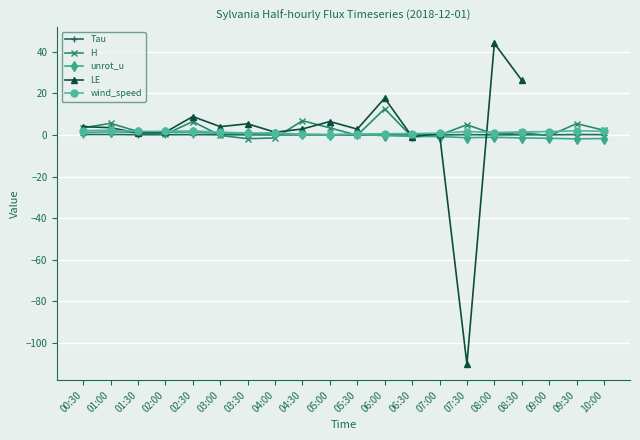

List the series in order of their peak value, lowest first.

Tau, unrot_u, wind_speed, H, LE